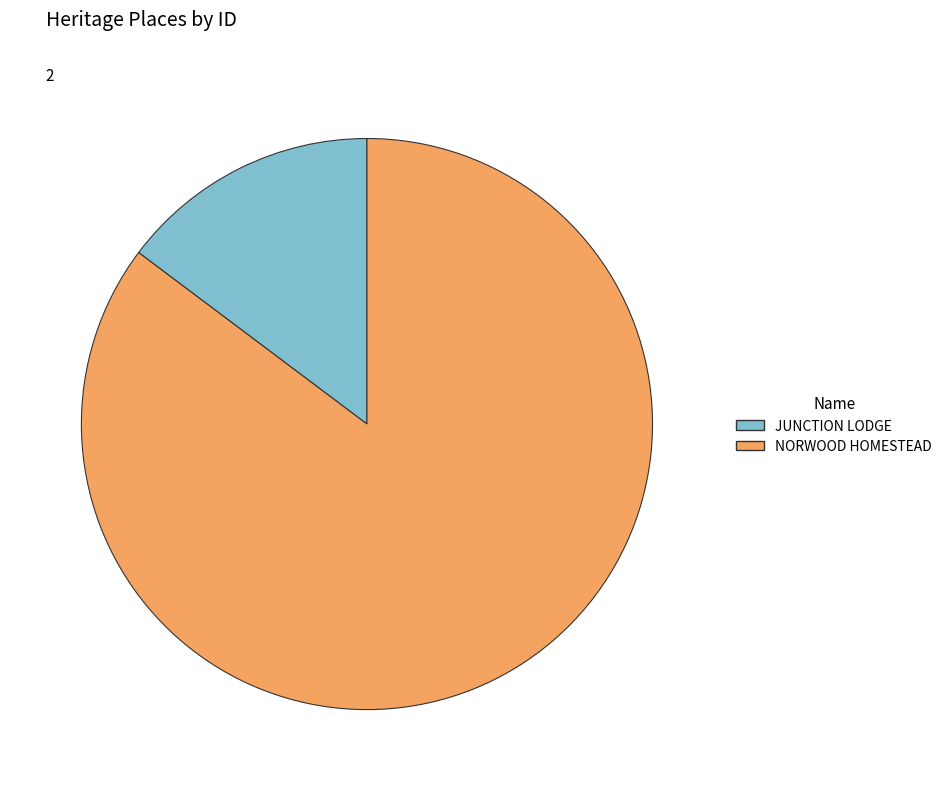

Is NORWOOD HOMESTEAD the majority of the pie?

Yes